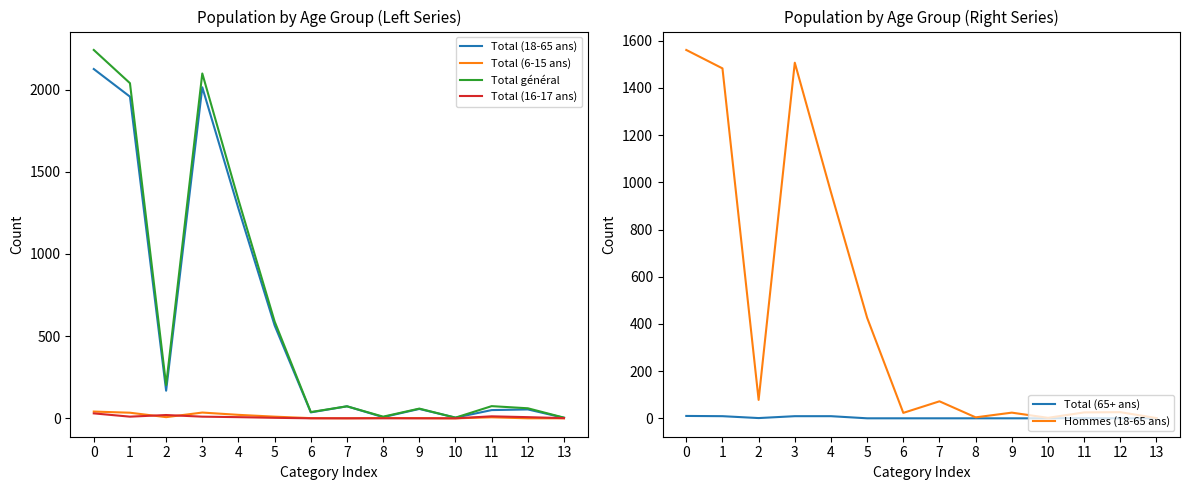

At which category does Total (16-17 ans) reach its first local peak?

2